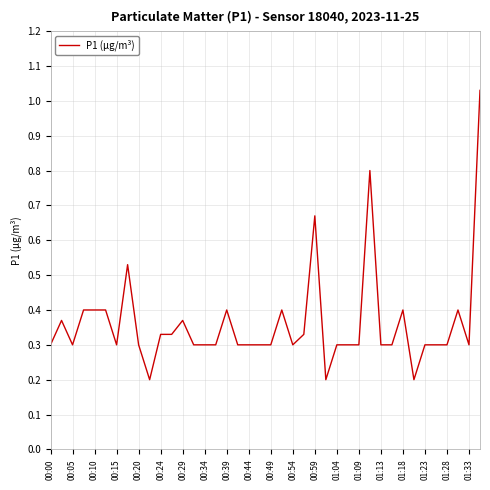

True or false: the data shows 0.1 at 00:34.

False